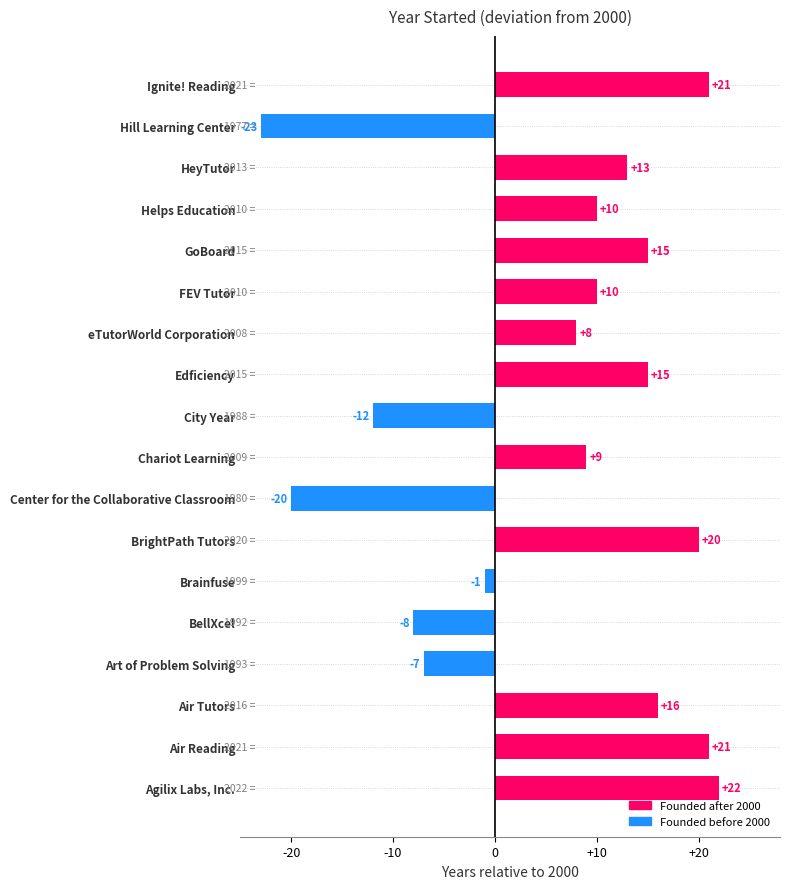

The value at City Year is -12. True or false?

True